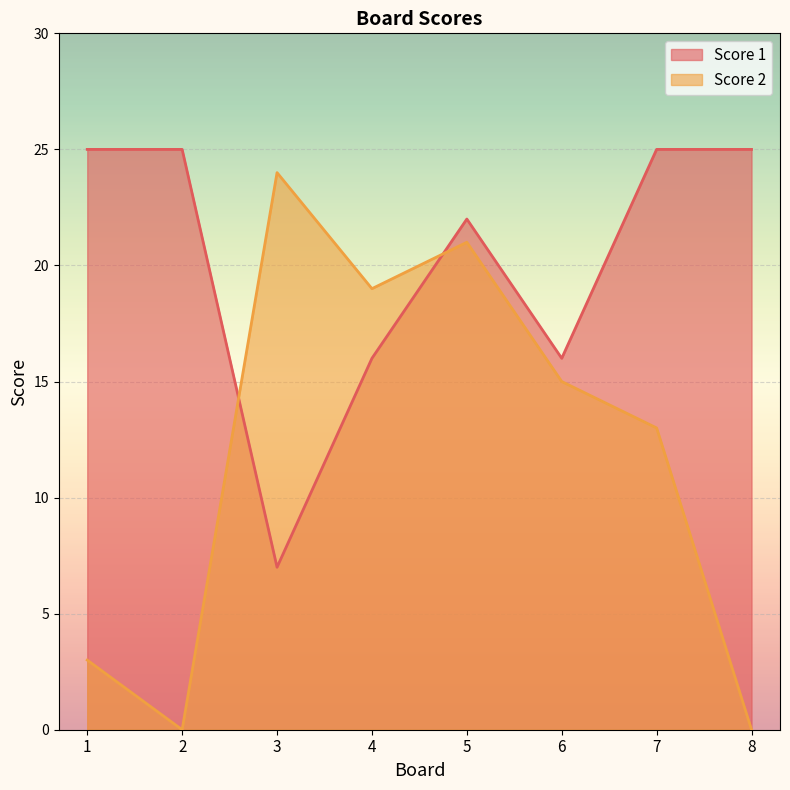

How many lines are shown in the chart?

2